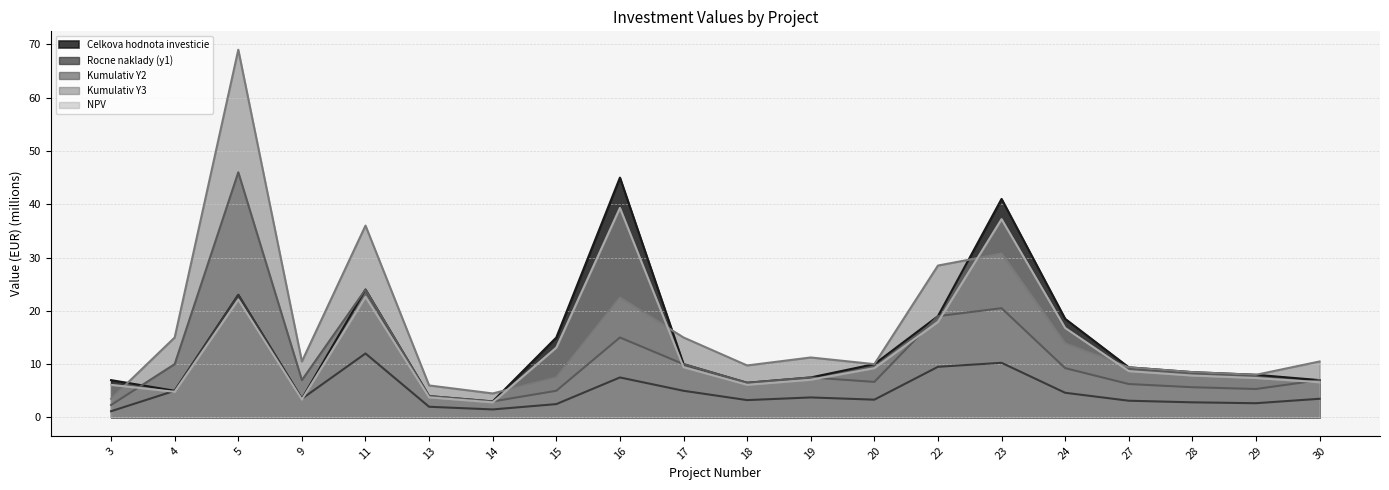

What is the average value of the Rocne naklady (y1) series?

5.5